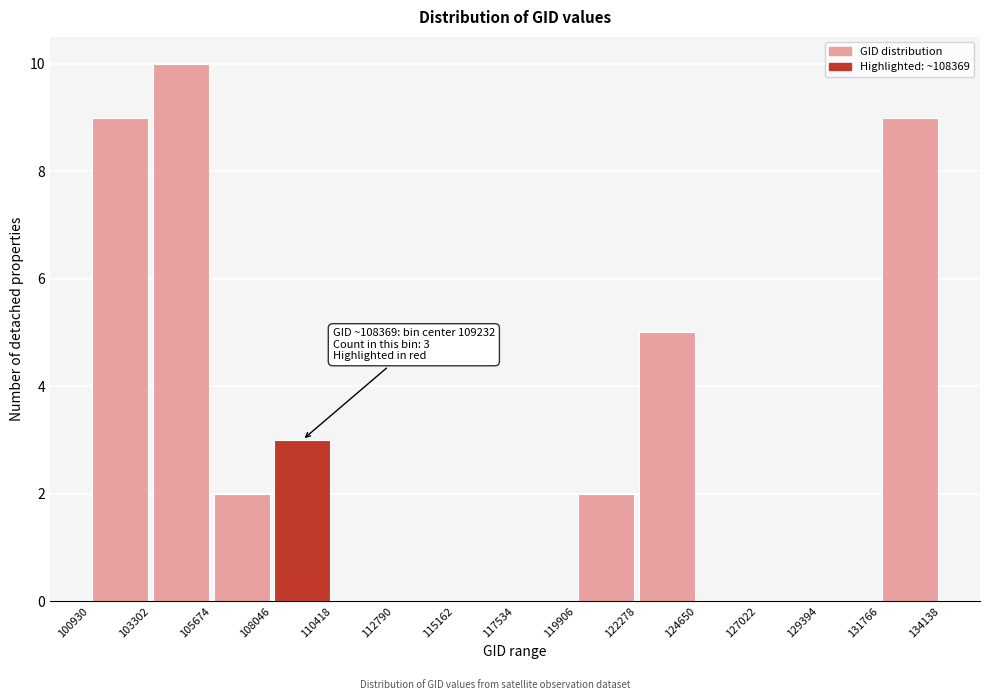

Which range on the x-axis has the tallest bar?

103302 to 105674